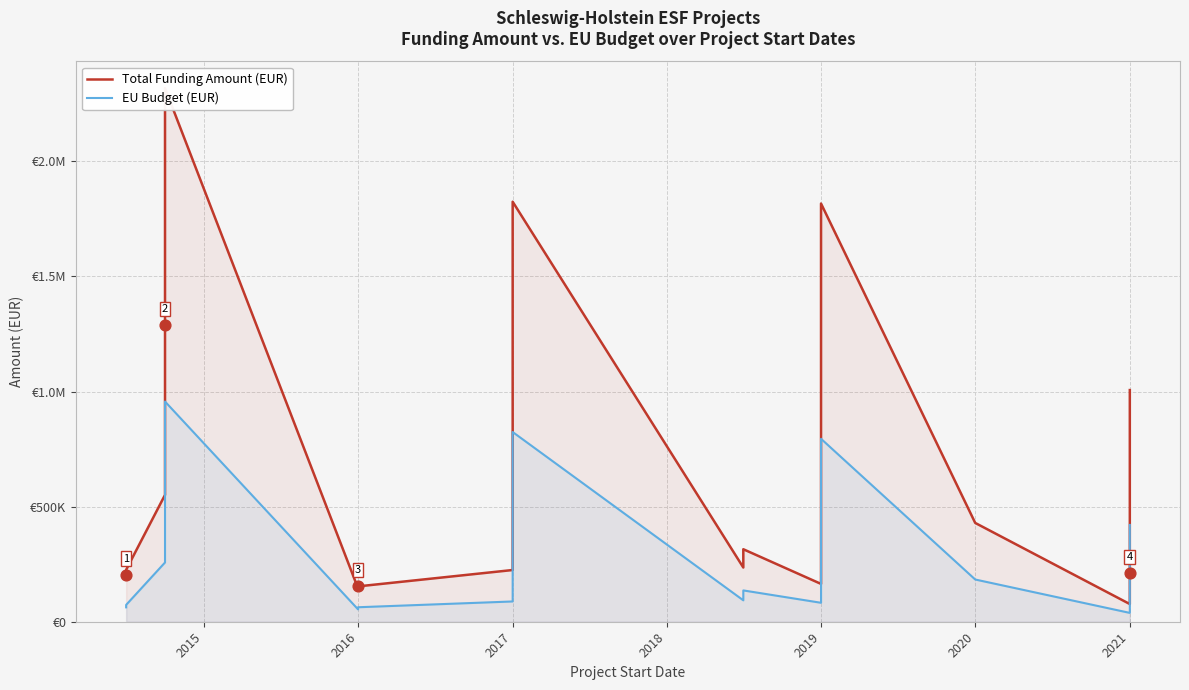

Which series has the widest spread of Y values?

Total Funding Amount (EUR)